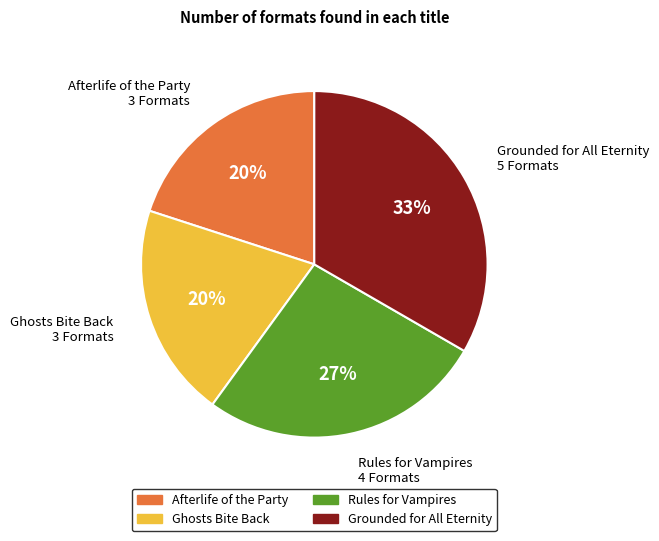

Is it true that Afterlife of the Party is 12% of the pie?

False